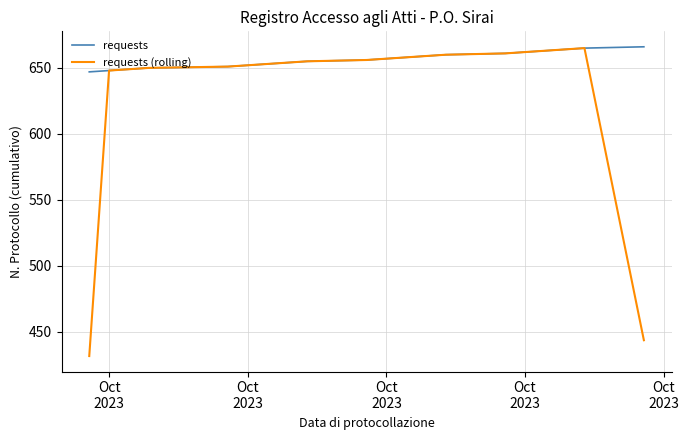

List the series in order of their overall mean, highest first.

requests, requests (rolling)